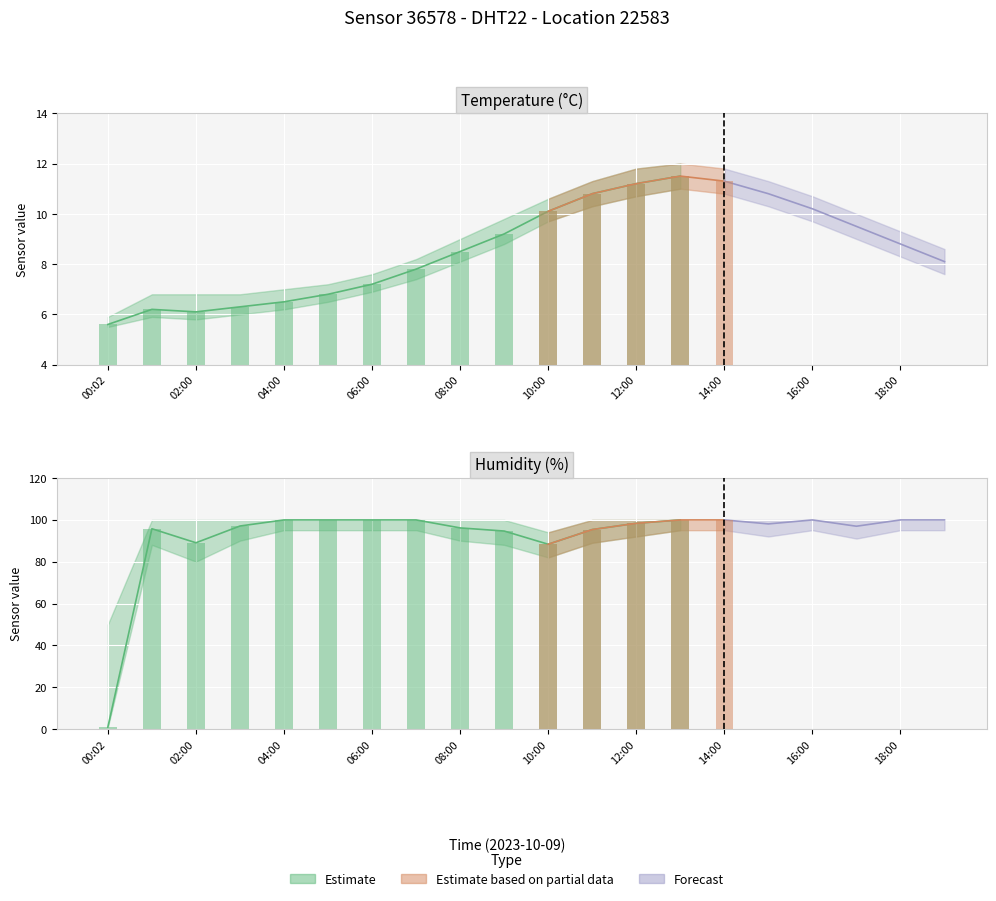

Which series changed the most between 04:00 and 16:00?

temperature